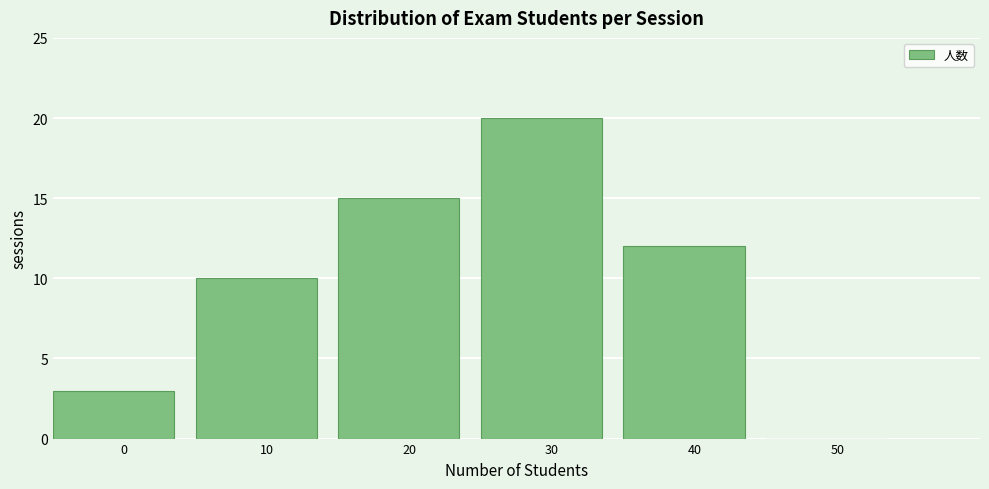

Reading left to right, transcribe all the data shown in this chart.

0=3	10=10	20=15	30=20	40=12	50=0